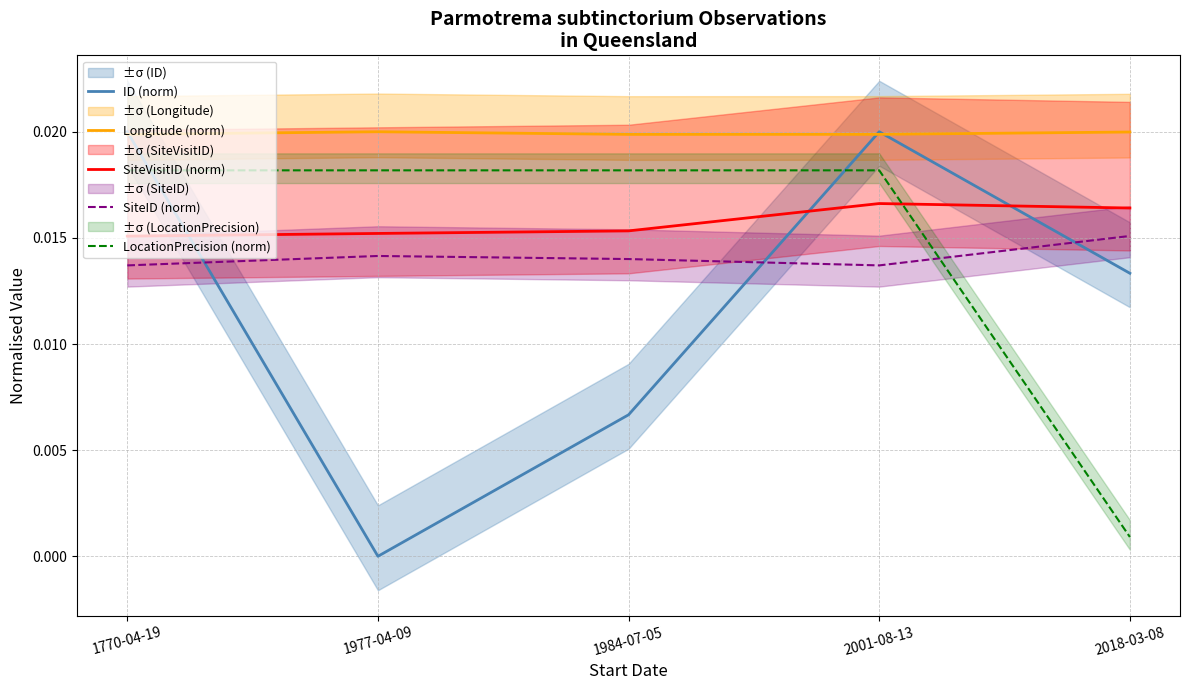

Is the value of Longitude (norm) at 1984-07-05 greater than the value of LocationPrecision (norm) at 2001-08-13?

Yes